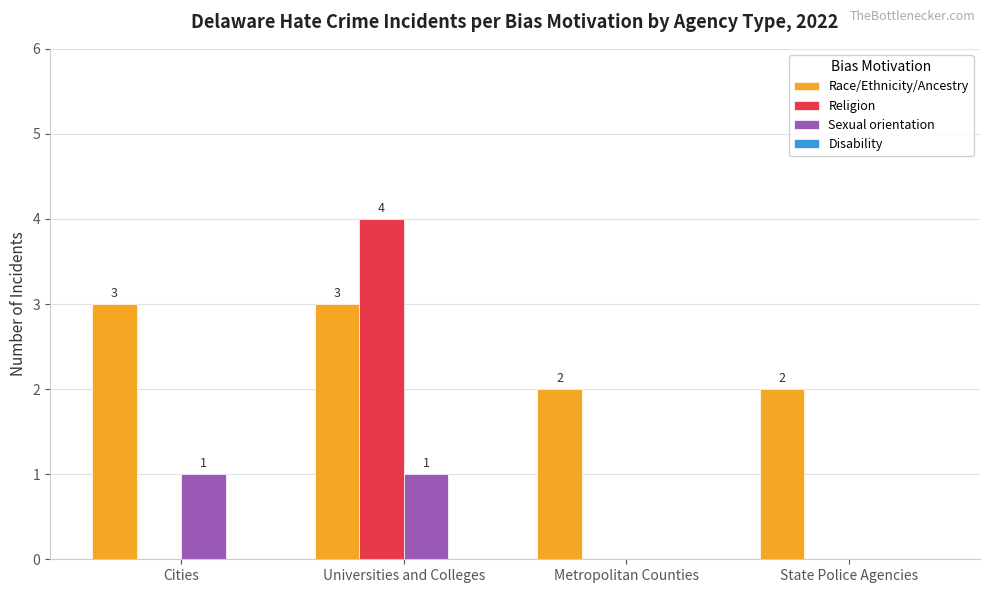

Which series has the largest range (max minus min)?

Religion